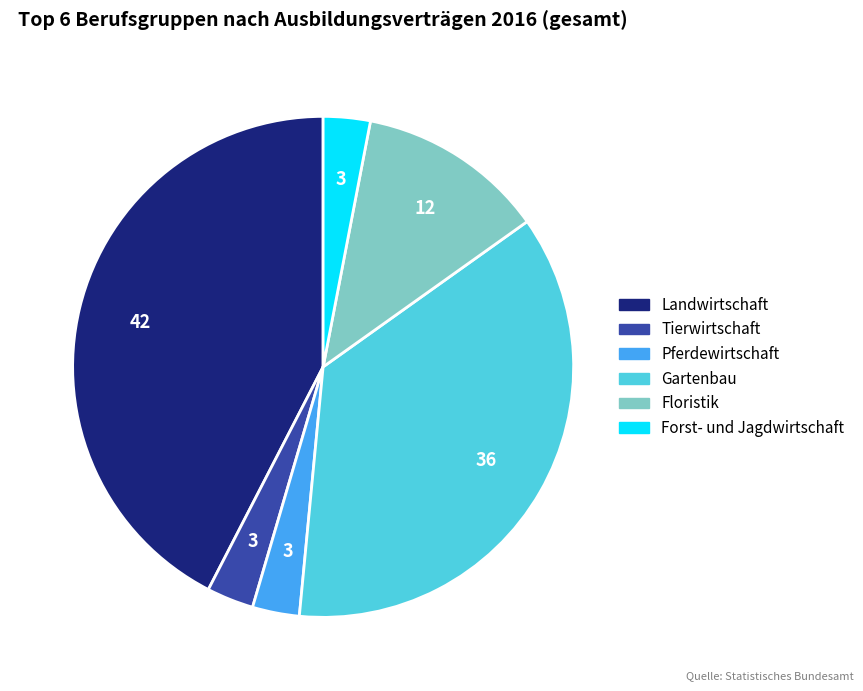

Between Tierwirtschaft and Gartenbau, which is larger?

Gartenbau